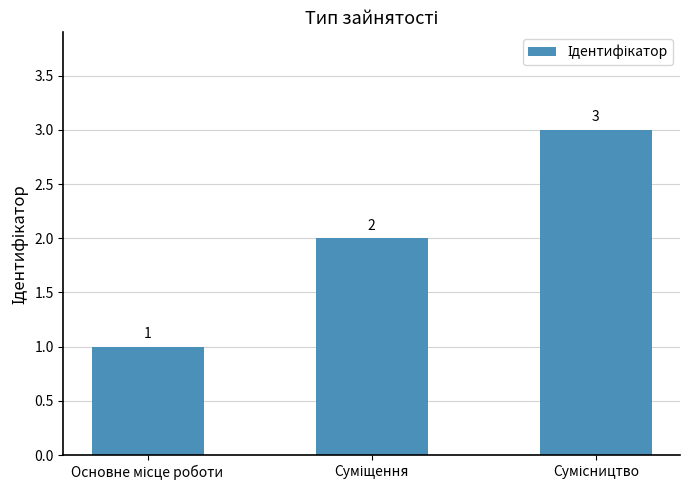

How many series are shown in this chart?

1